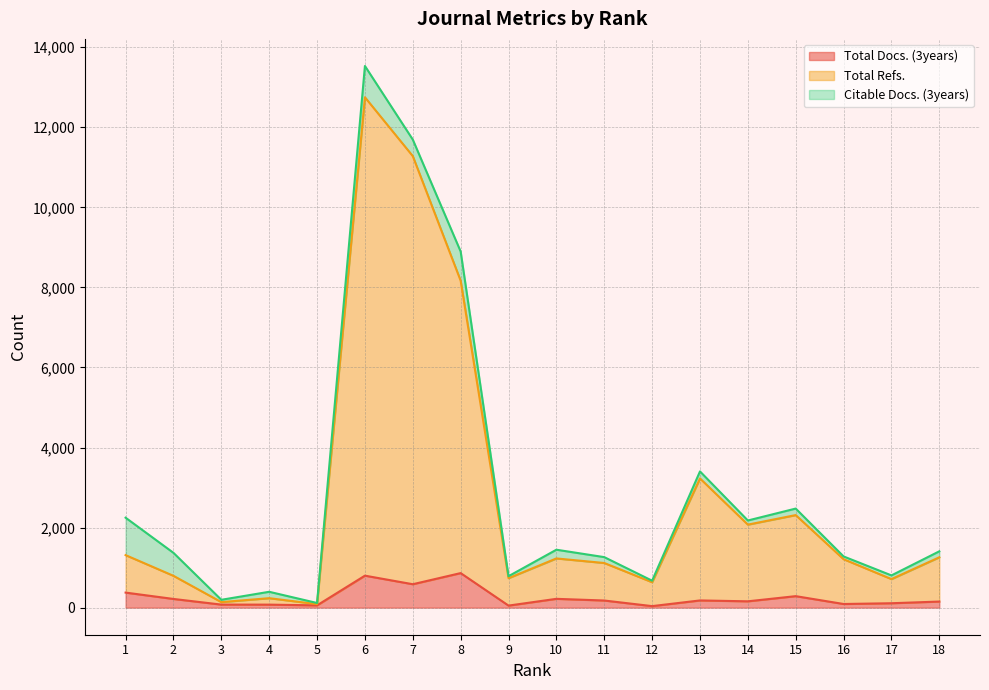

What is the difference between the Total Docs. (3years) values at 7 and 2?

368